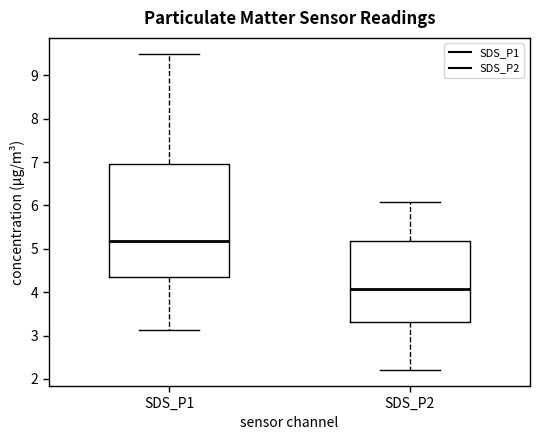

Where is the lower edge of the box for SDS_P2 on the y-axis? The values are not printed on the chart, so give them approximately, as read against the axis.

3.3